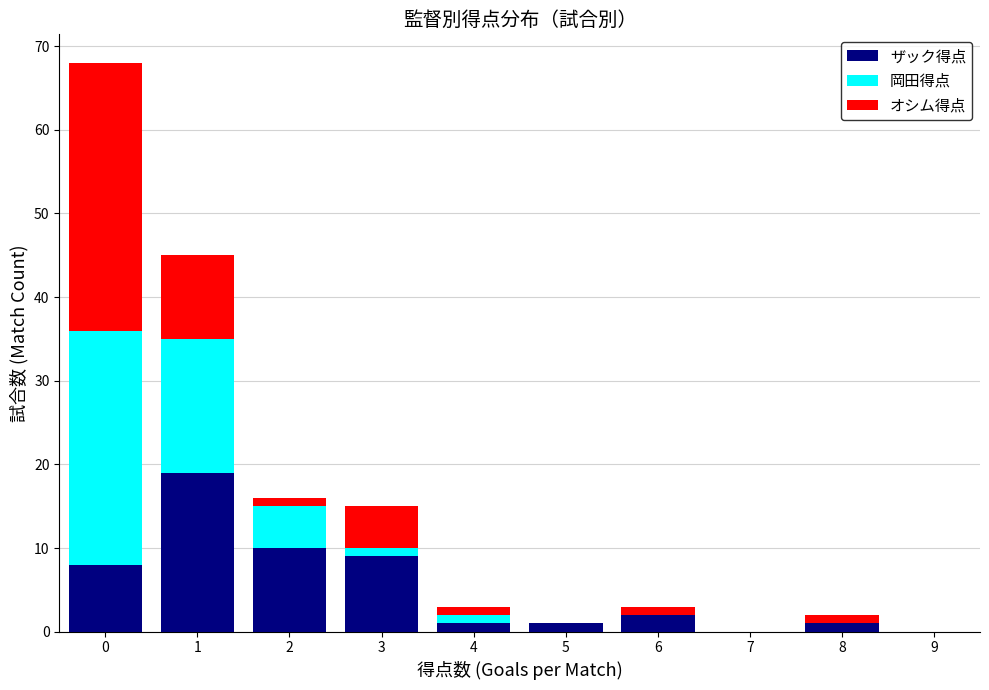

Reading left to right, list every stacked bar in this chart as the range it spans on the x-axis followed by its total height. The values are not printed on the chart, so give them approximately, as read against the axis.

-0.5 to 0.5: 68
0.5 to 1.5: 45
1.5 to 2.5: 16
2.5 to 3.5: 15
3.5 to 4.5: 3
4.5 to 5.5: 1
5.5 to 6.5: 3
6.5 to 7.5: 0
7.5 to 8.5: 2
8.5 to 9.5: 0